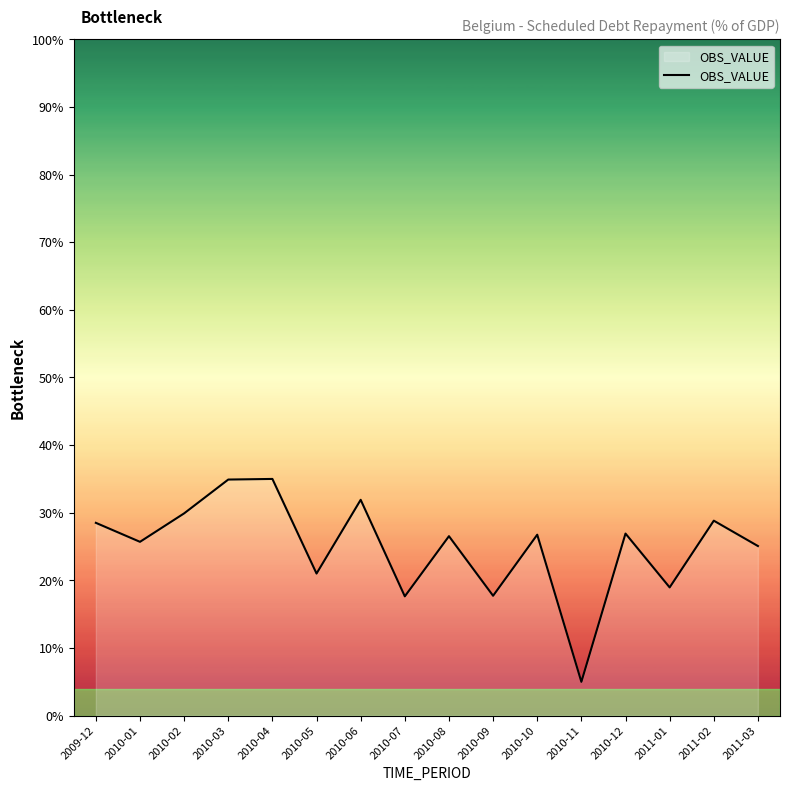

Count the number of data series in this chart.

1